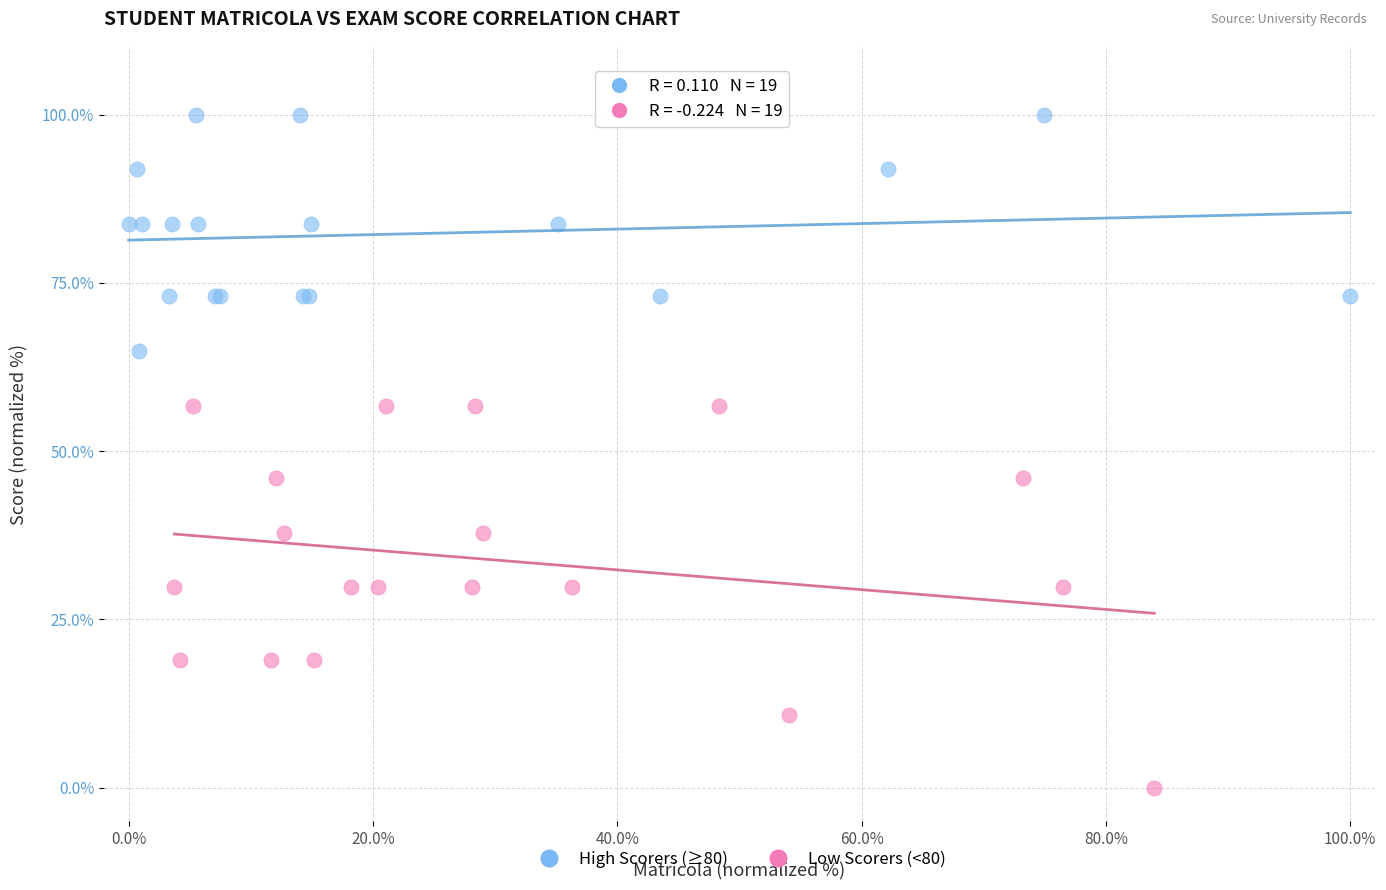

Which series has the widest spread of Y values?

Low Scorers (<80)